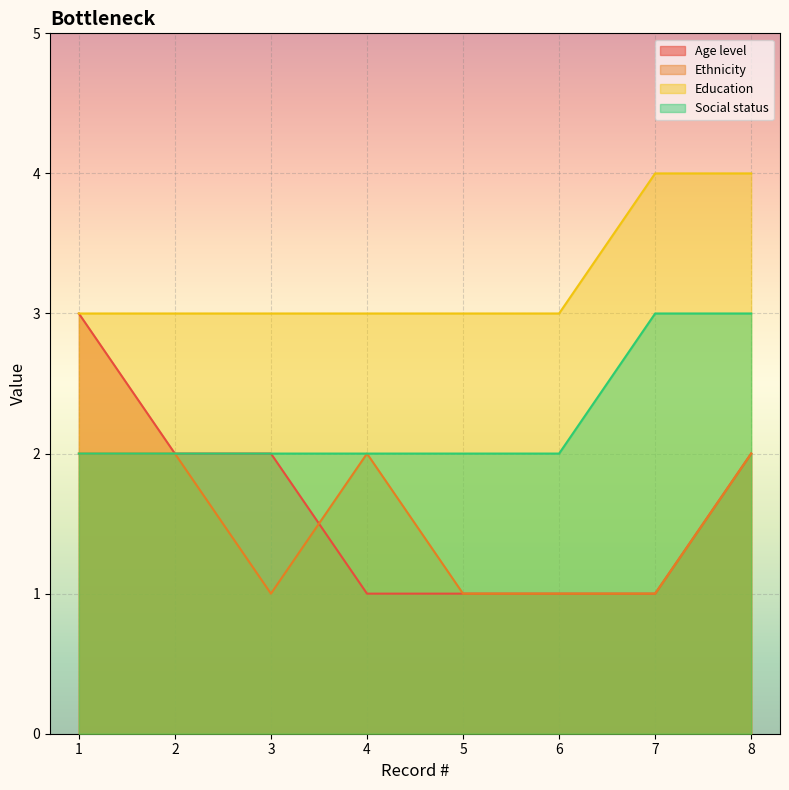

Does the chart display data point markers on the line(s)?

No